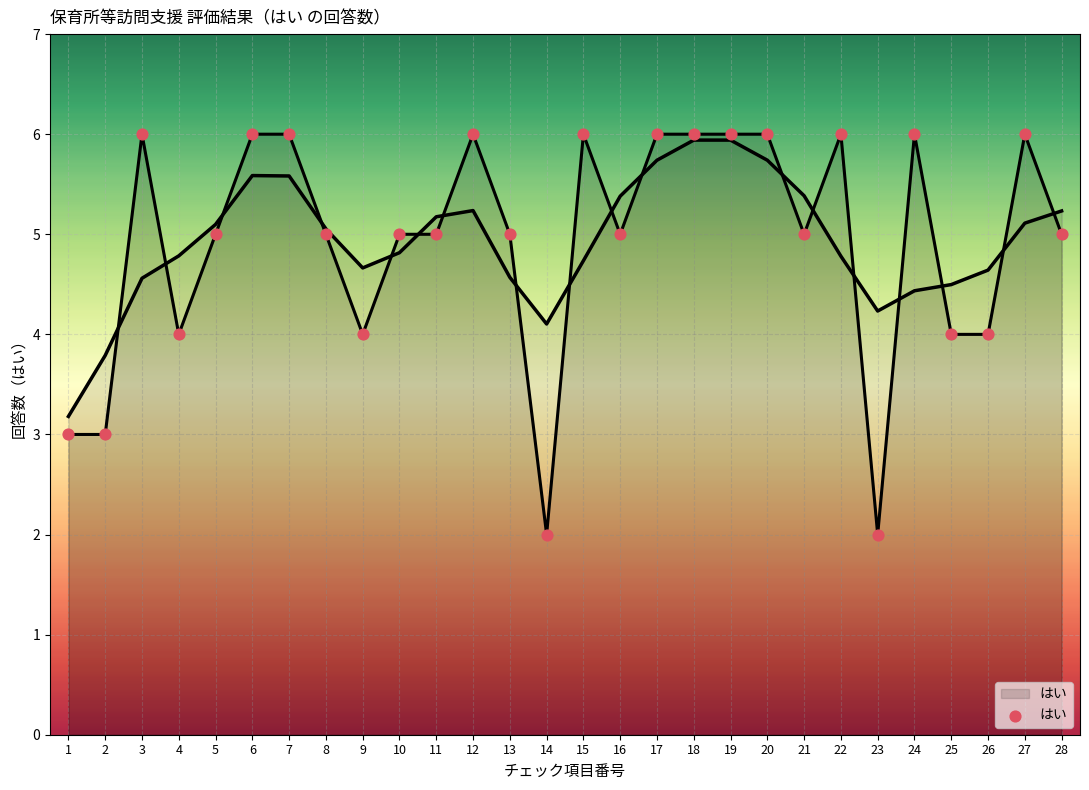

Which has a higher value, 21 or 26?

21